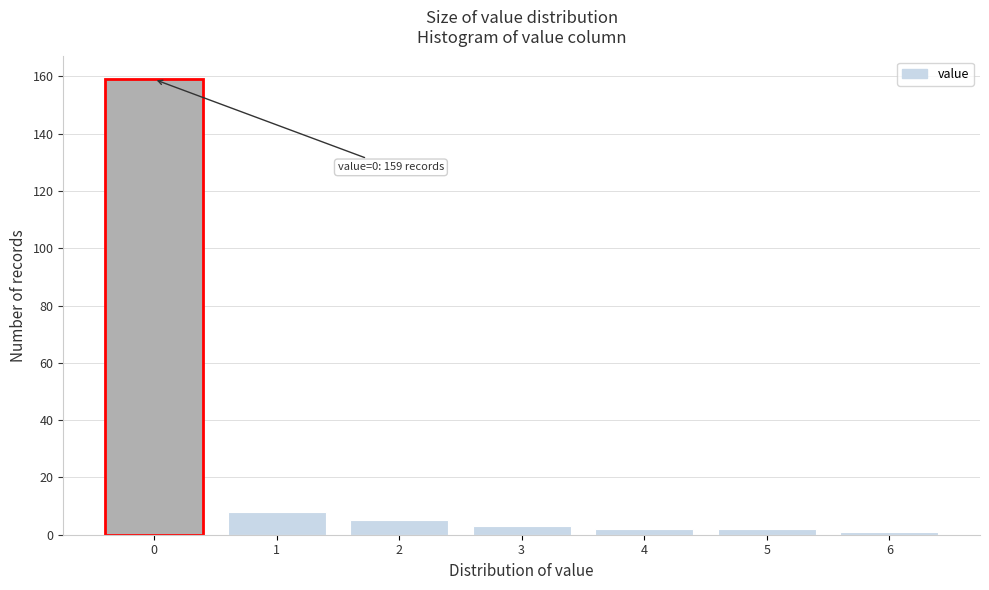

Reading left to right, extract all data points from this chart.

159	8	5	3	2	2	1